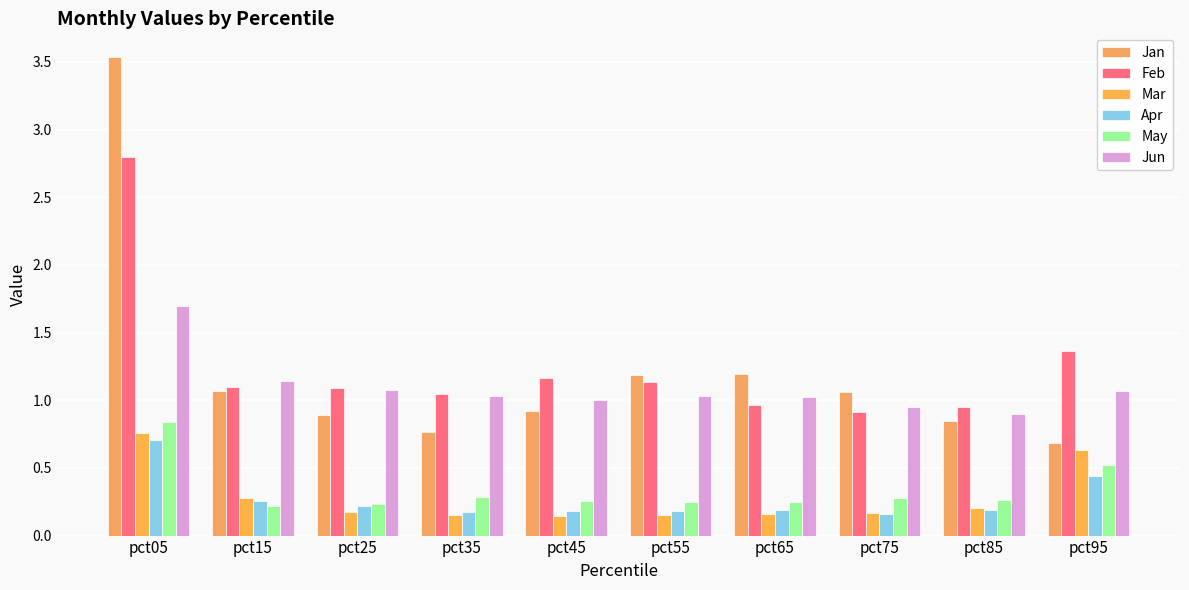

What are all the series names shown in the legend?

Jan, Feb, Mar, Apr, May, Jun